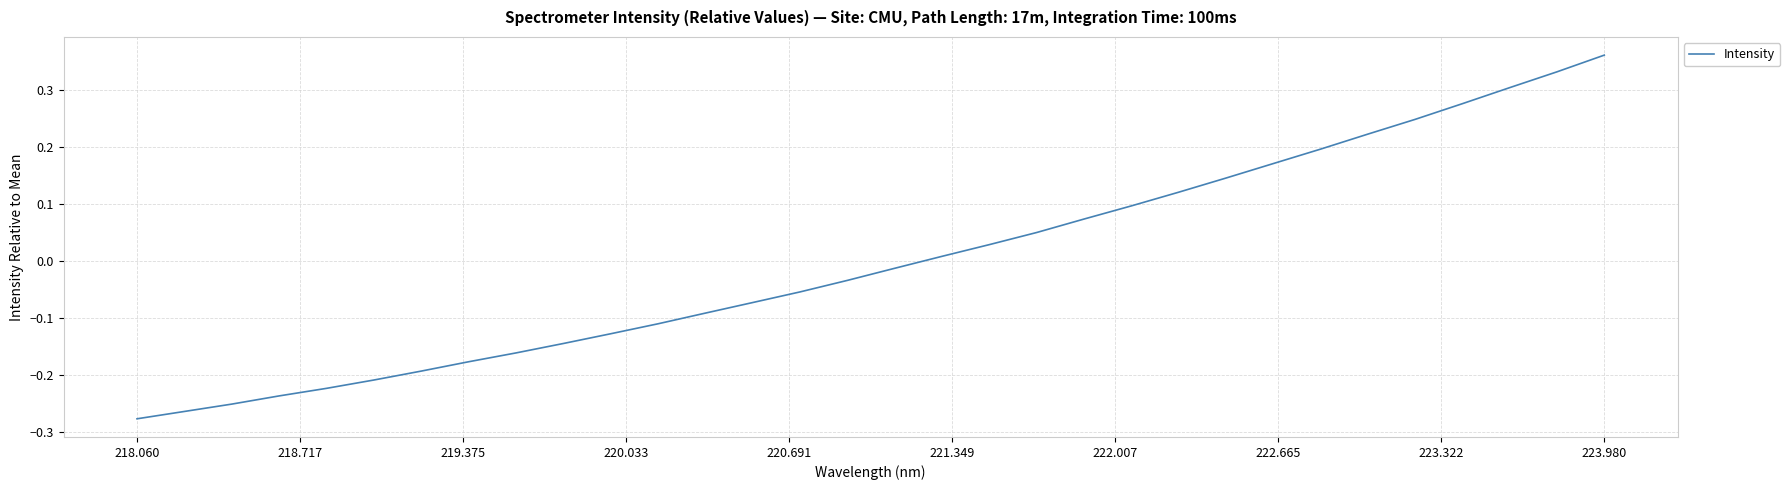

How many values exceed 0?

15